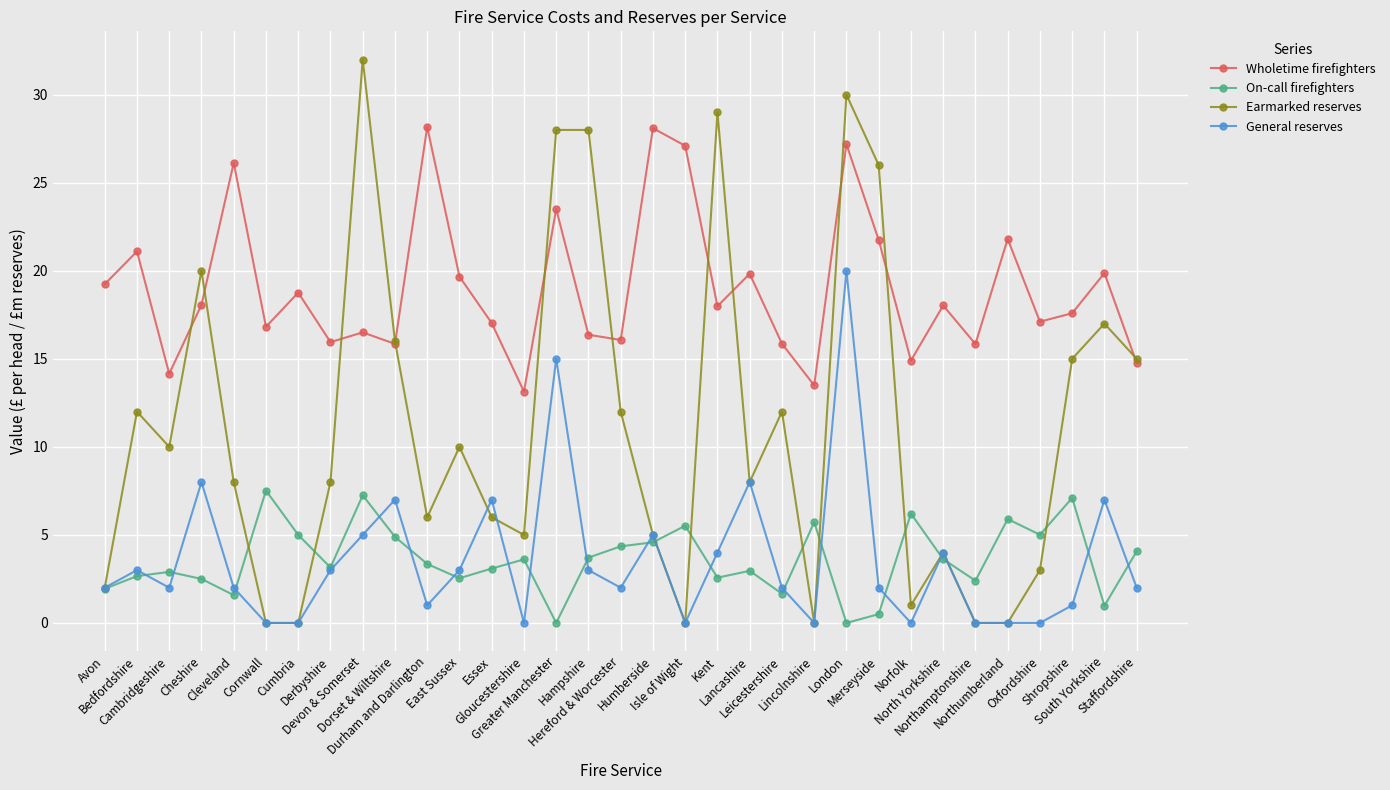

Where does the Earmarked reserves series first go above 8?

Bedfordshire